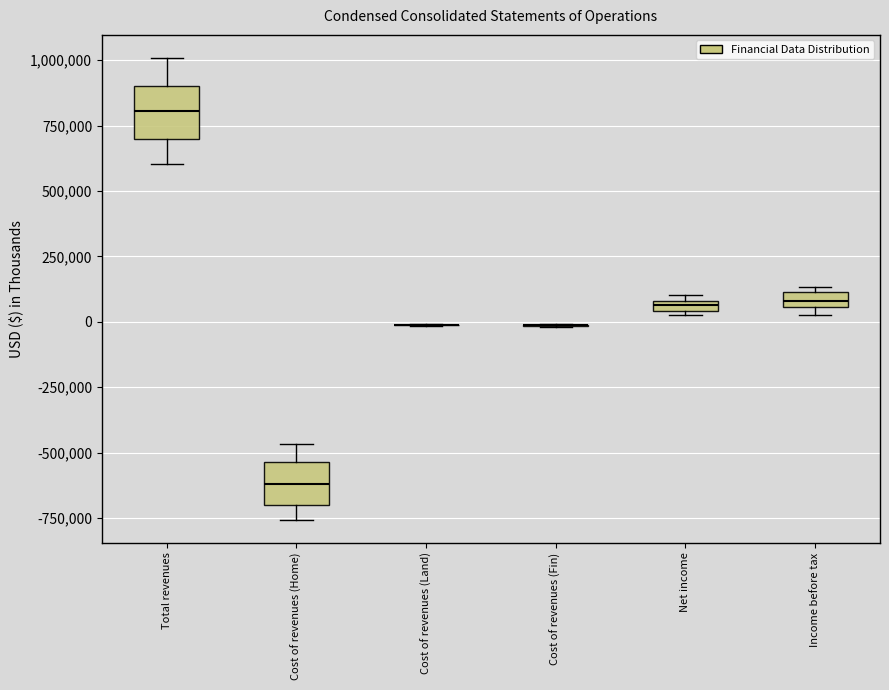

Where is the upper edge of the box for Cost of revenues (Home) on the y-axis? The values are not printed on the chart, so give them approximately, as read against the axis.

-550000